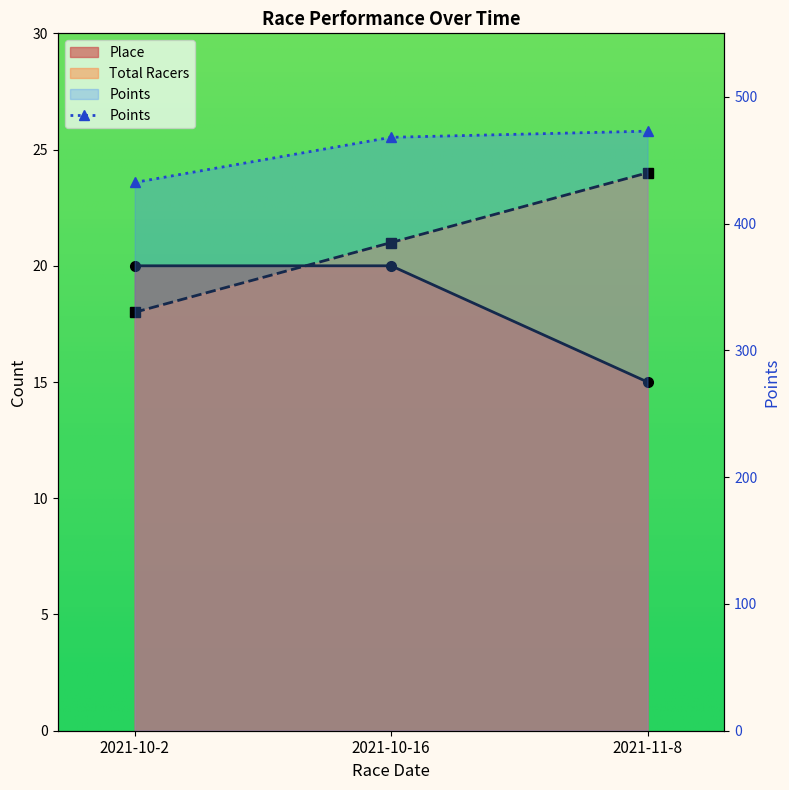

Between 2021-10-16 and 2021-11-8, which series saw the biggest shift?

Points